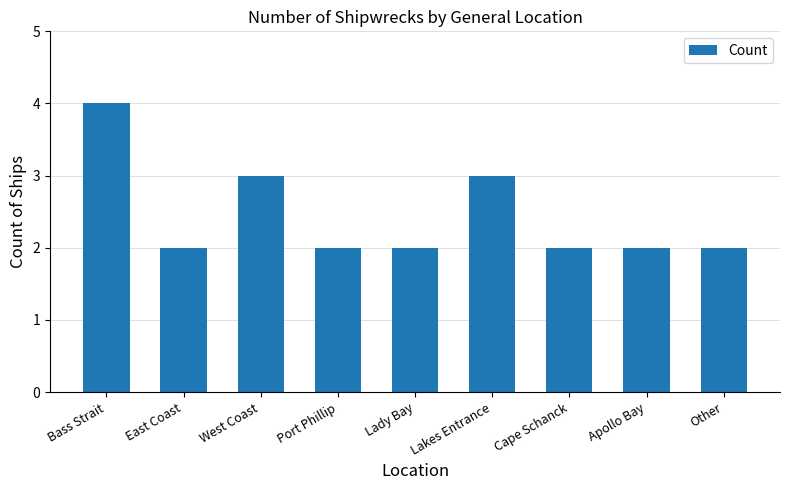

Which label corresponds to the largest value in the chart?

Bass Strait